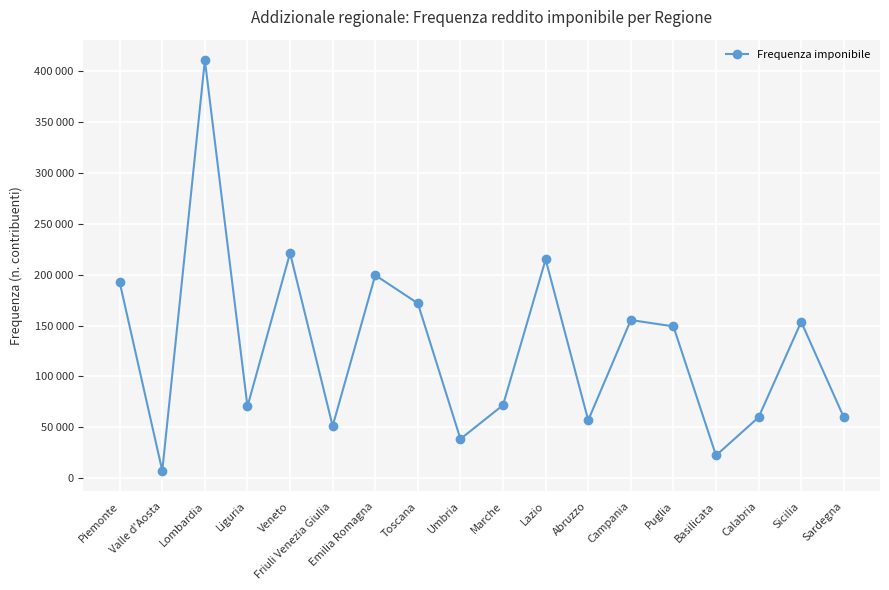

Is this an area chart (filled region under the line)?

No